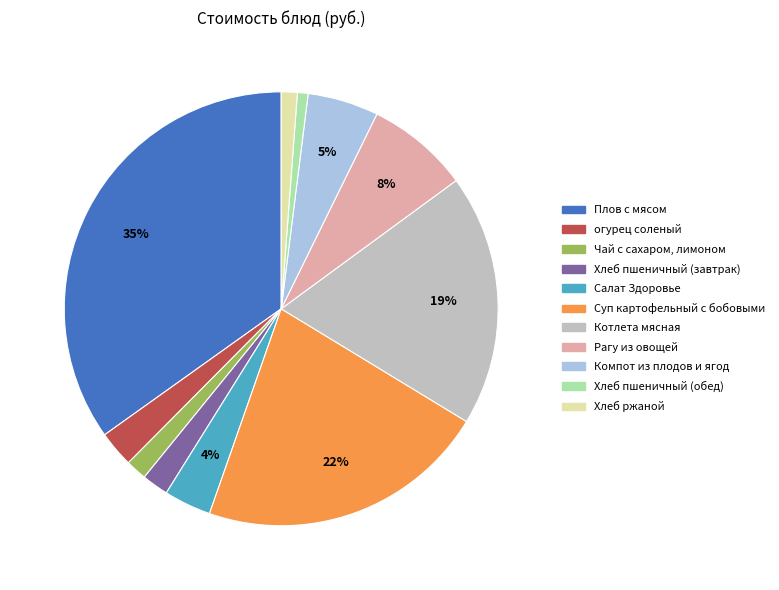

What is the ratio of the value at Хлеб пшеничный (обед) to the value at Чай с сахаром, лимоном?

0.5